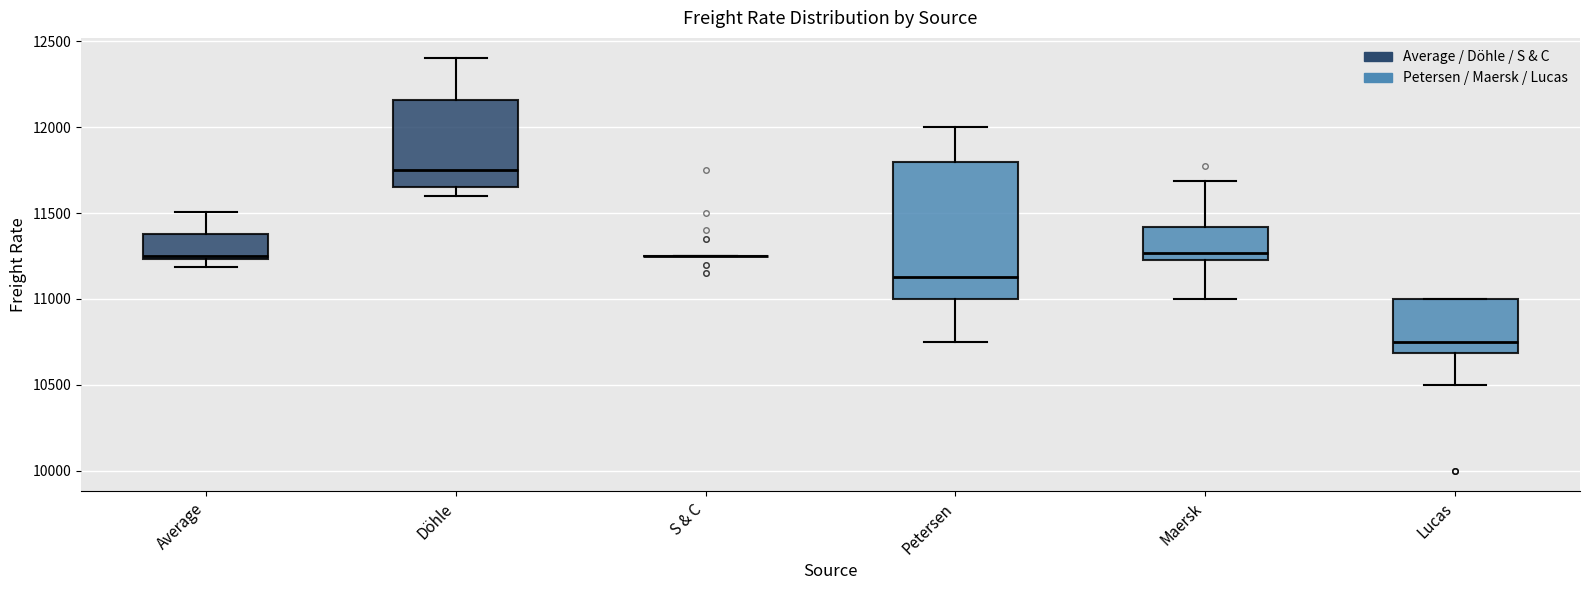

Comparing the boxes themselves (not the whiskers), which one is the tallest?

Petersen